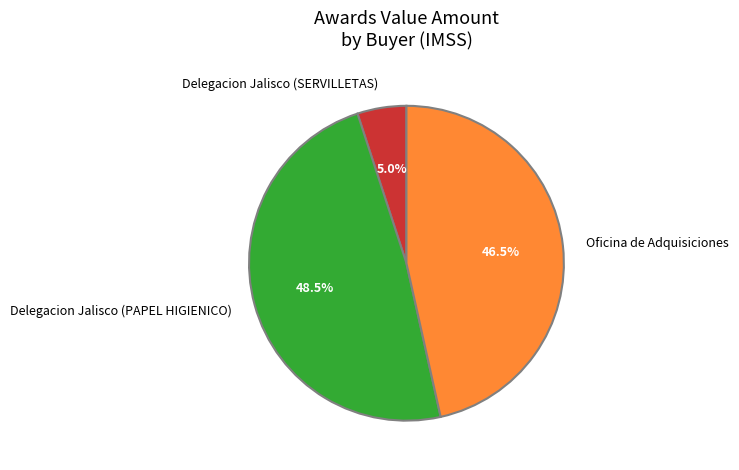

To the nearest percent, what is the average slice percentage?

33%